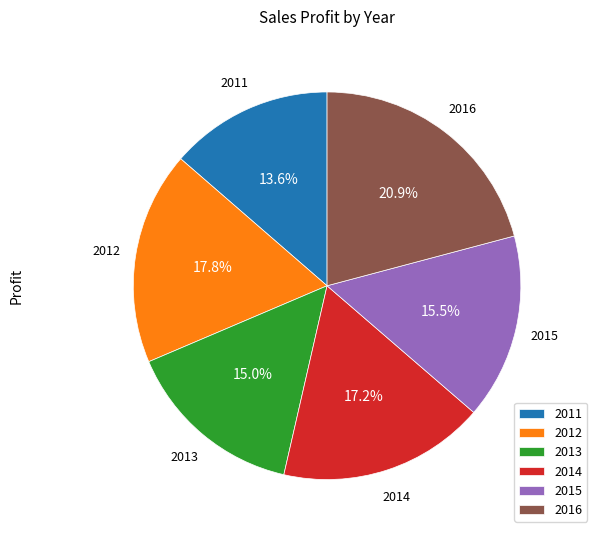

Is it true that 2011 is 2% of the pie?

False